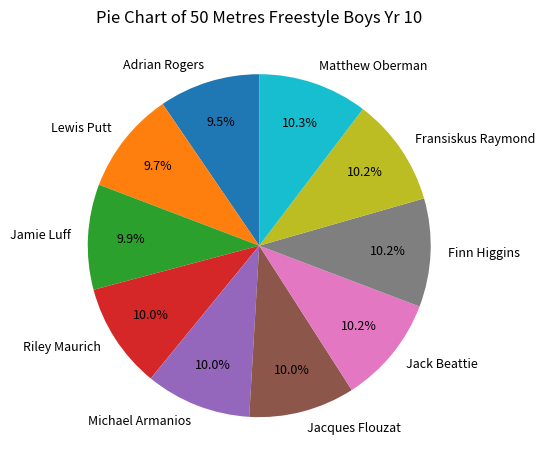

Do Adrian Rogers and Finn Higgins together represent more than half of the pie?

No